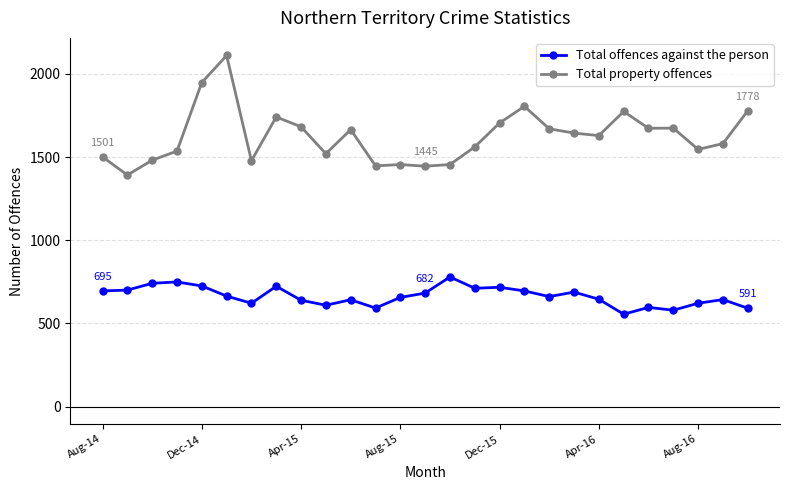

What is the value of the Total offences against the person point at the 20th from the left?

688